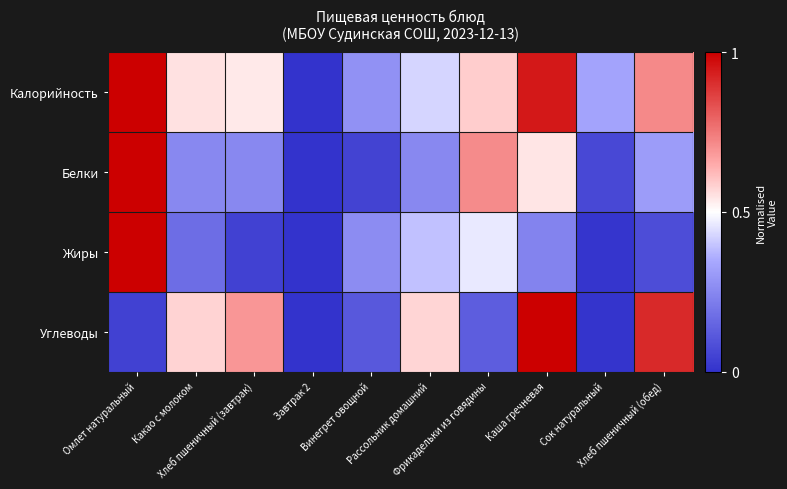

Which series has the largest range (max minus min)?

Калорийность